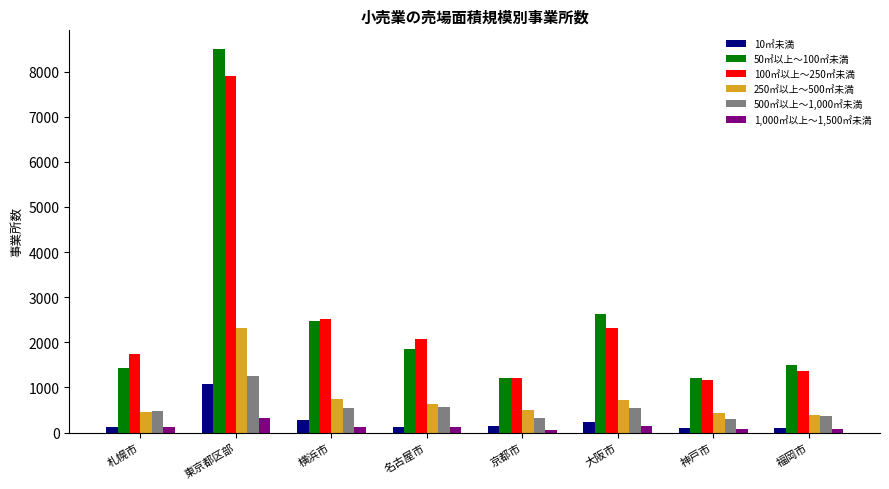

What is the label of the 4th bar from the right?

京都市